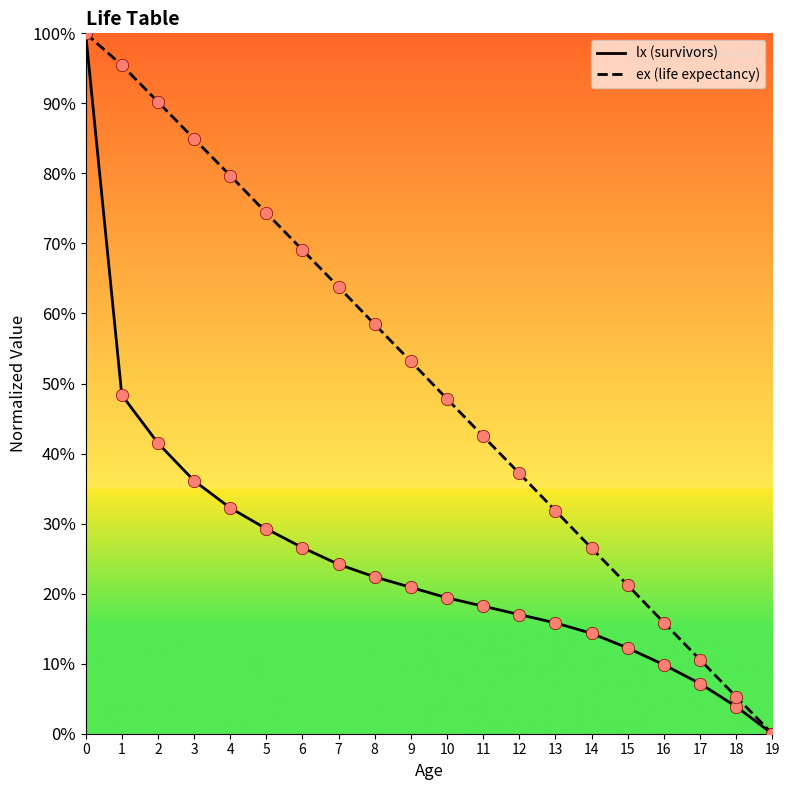

Is the value of lx (survivors) at 0 greater than the value of ex (life expectancy) at 4?

Yes